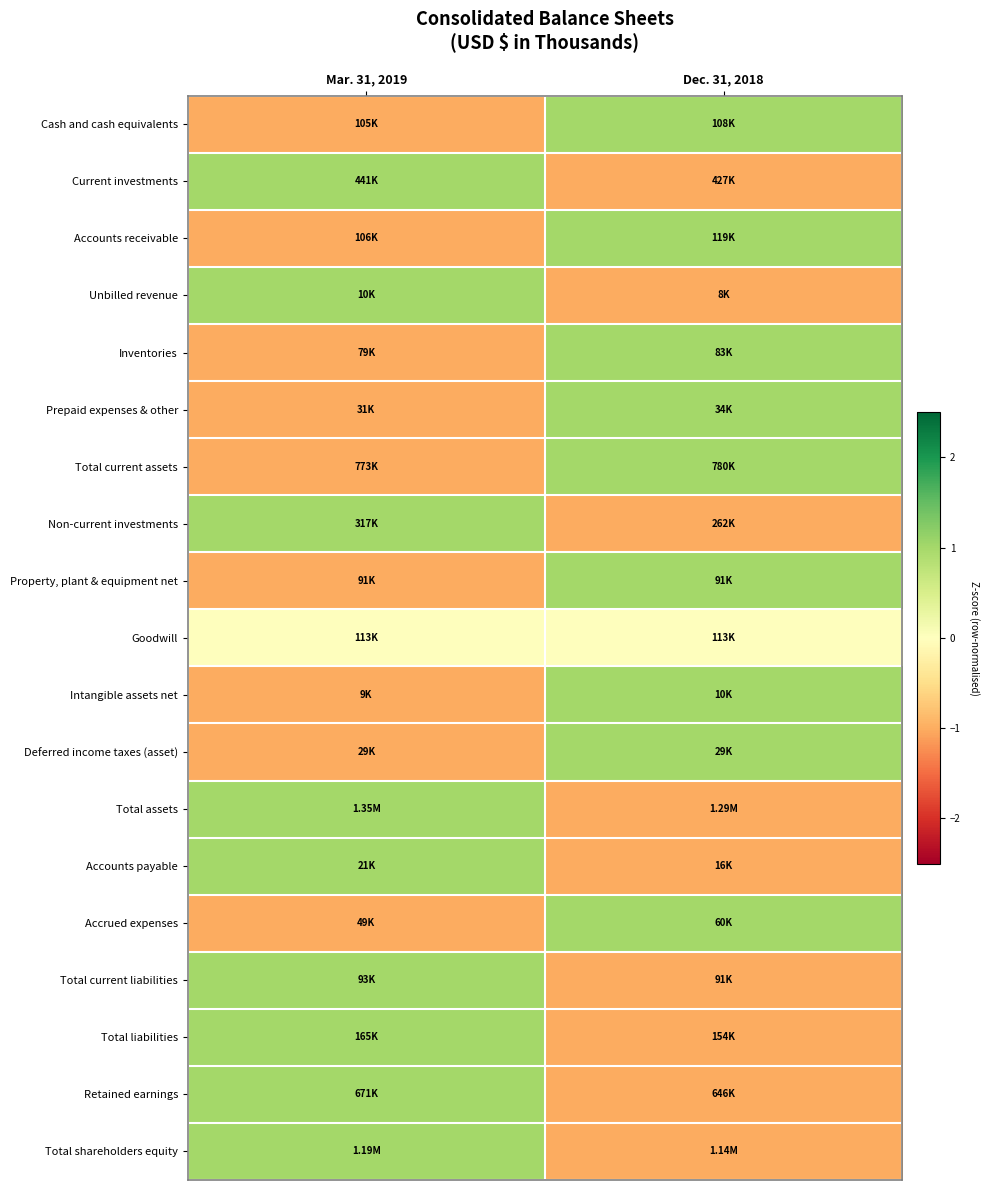

At how many categories does at least one series exceed 0?

2